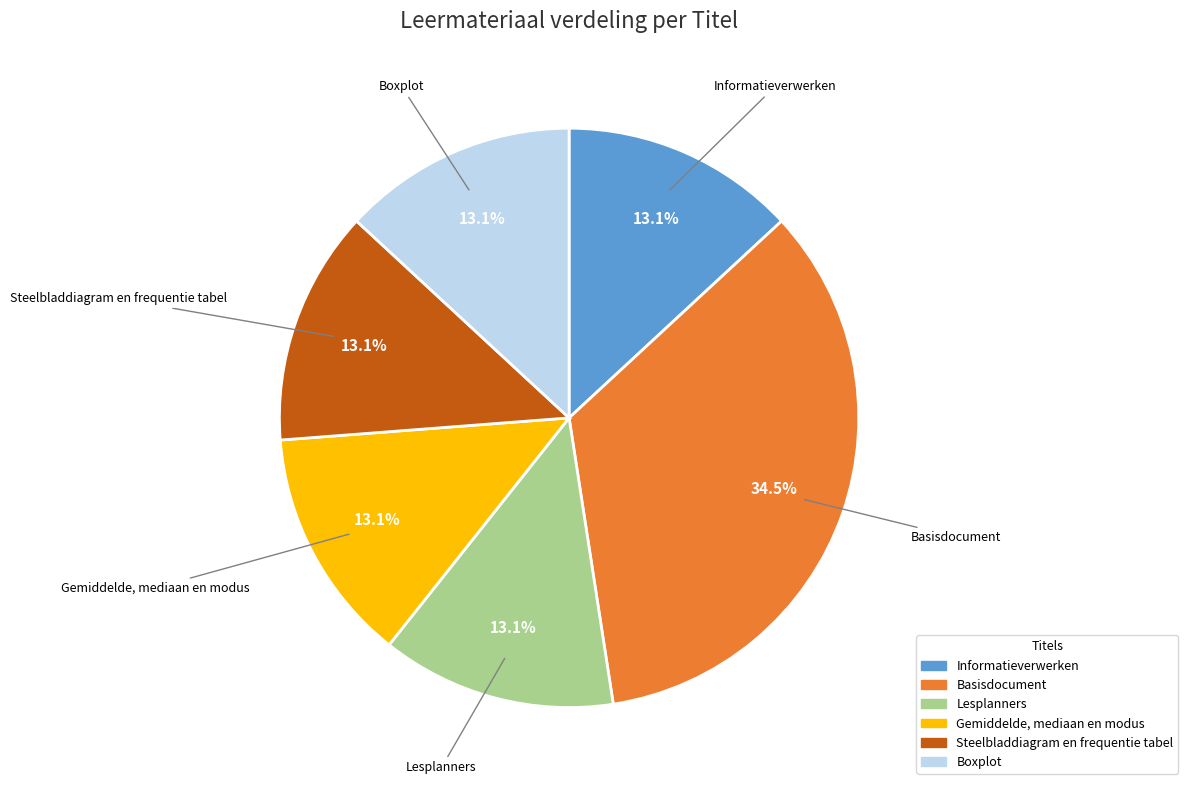

What is the largest slice in the pie chart?

Basisdocument